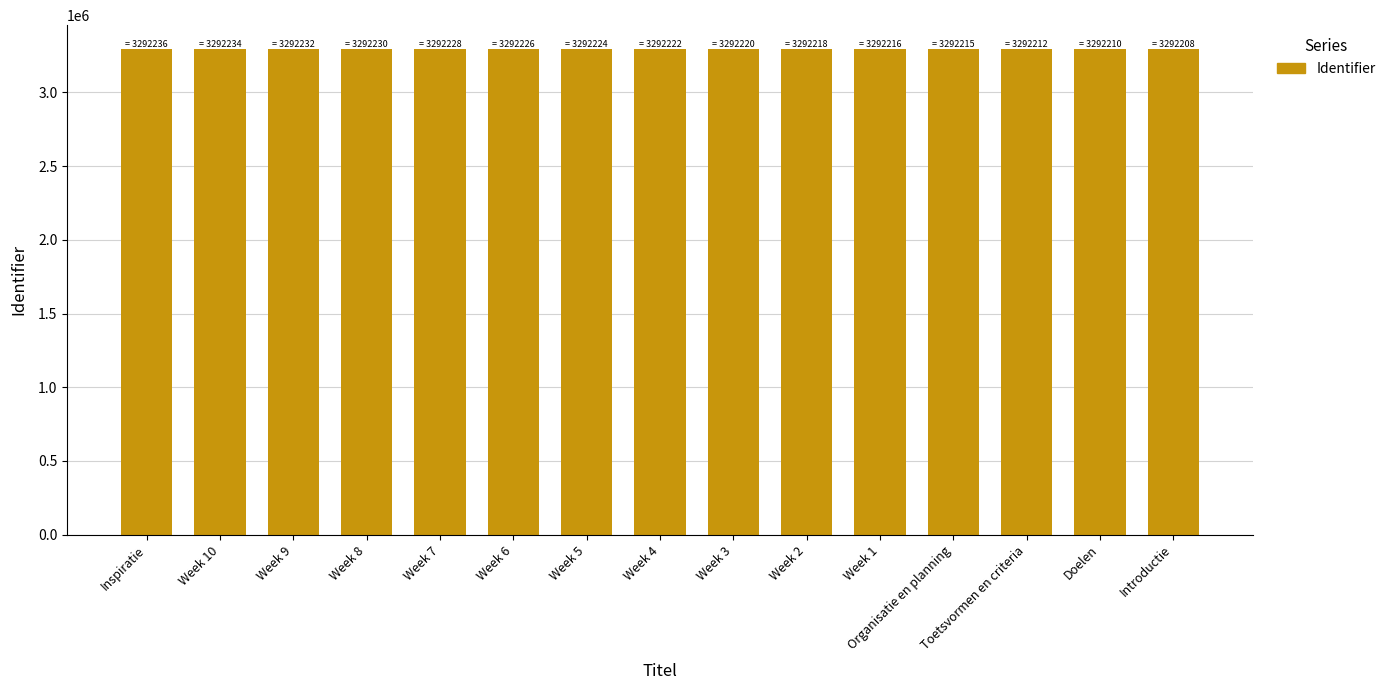

Count the number of data series in this chart.

1